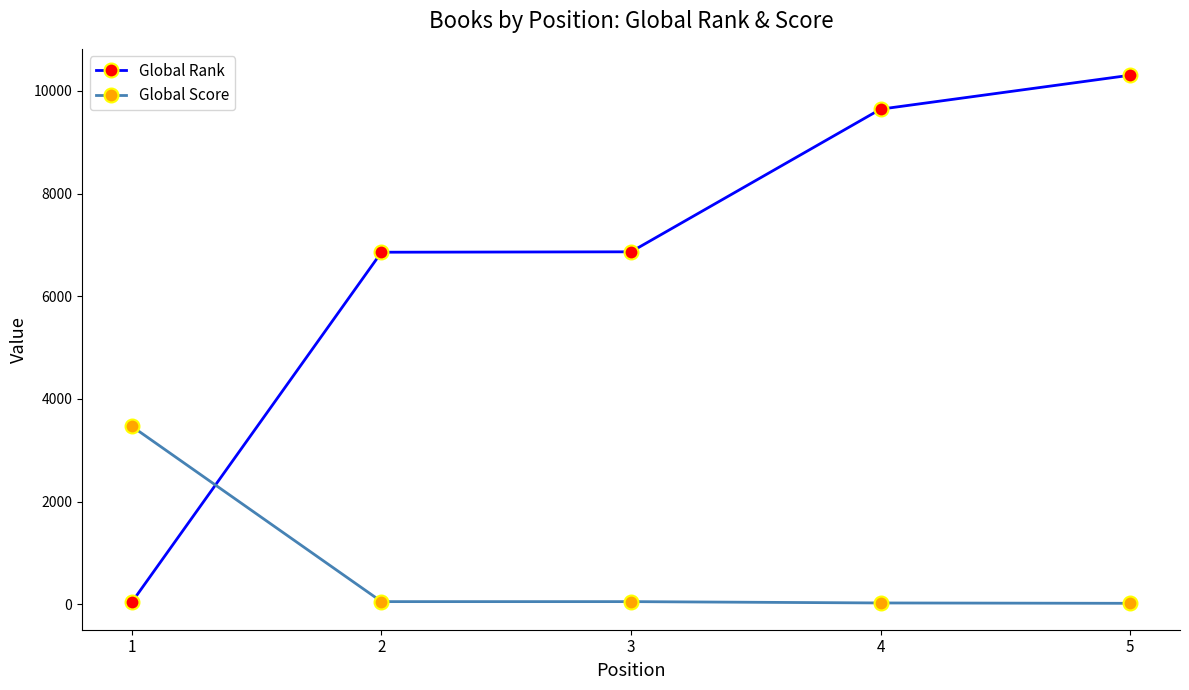

How many lines are shown in the chart?

2